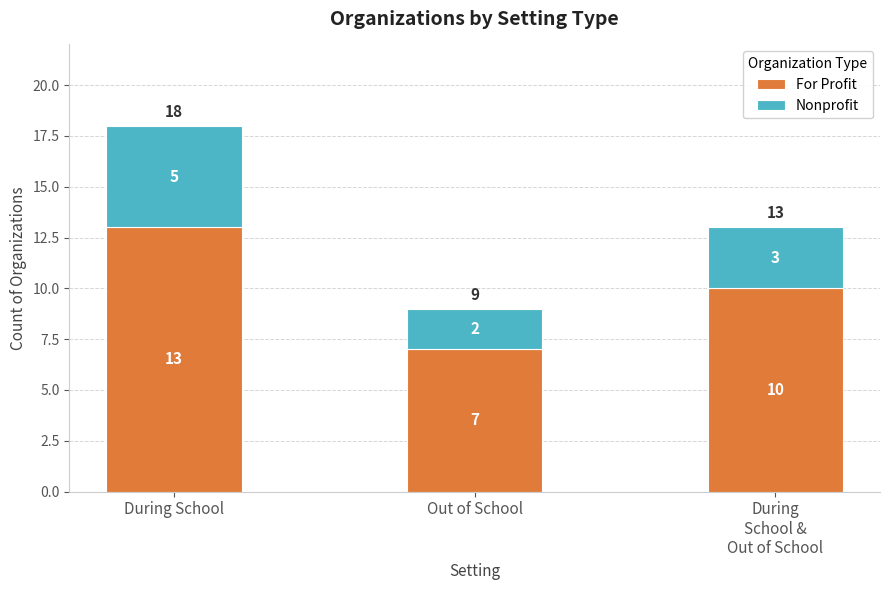

The value of For Profit at Out of School is 10. True or false?

False